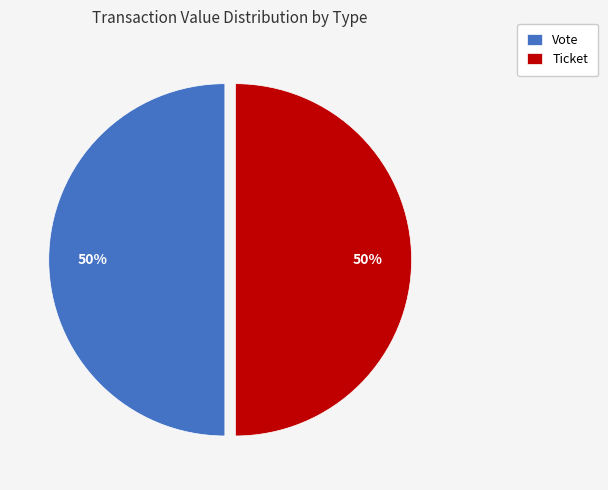

Is the sum of Ticket and Vote greater than half?

Yes